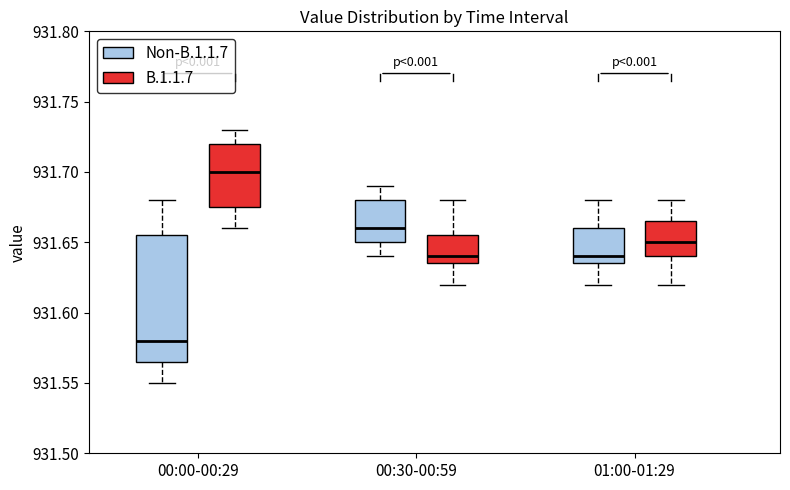

Comparing the boxes themselves (not the whiskers), which one is the tallest?

00:00-00:29 (Non-B.1.1.7)